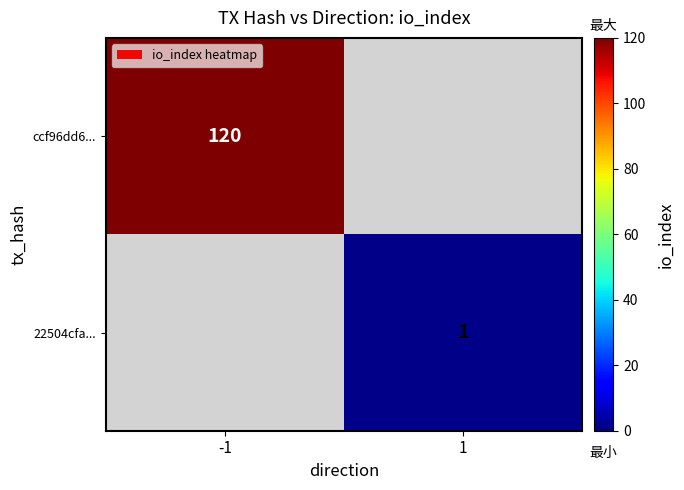

The value of ccf96dd6... at -1 is 120. True or false?

True